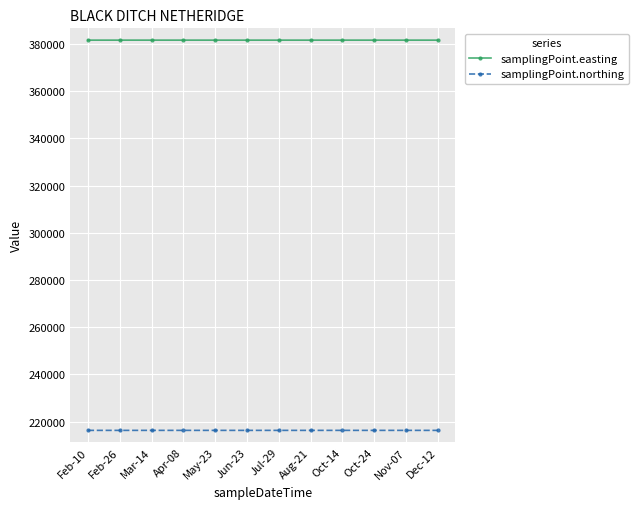

Count the samplingPoint.northing values in the range 216289 to 216290.

8